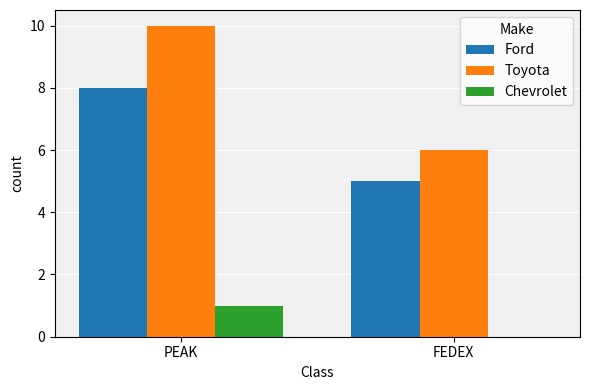

What is the sum of the Toyota values at FEDEX and PEAK?

16